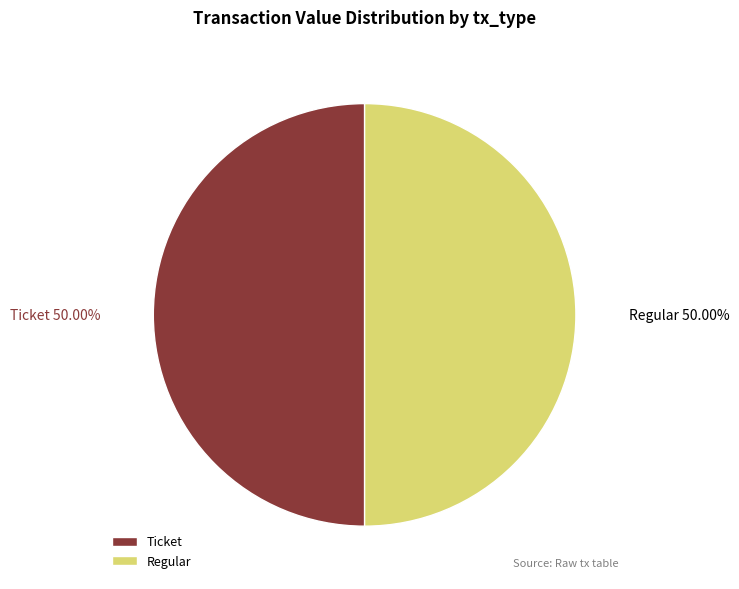

Combined, do Ticket and Regular account for over 50%?

Yes